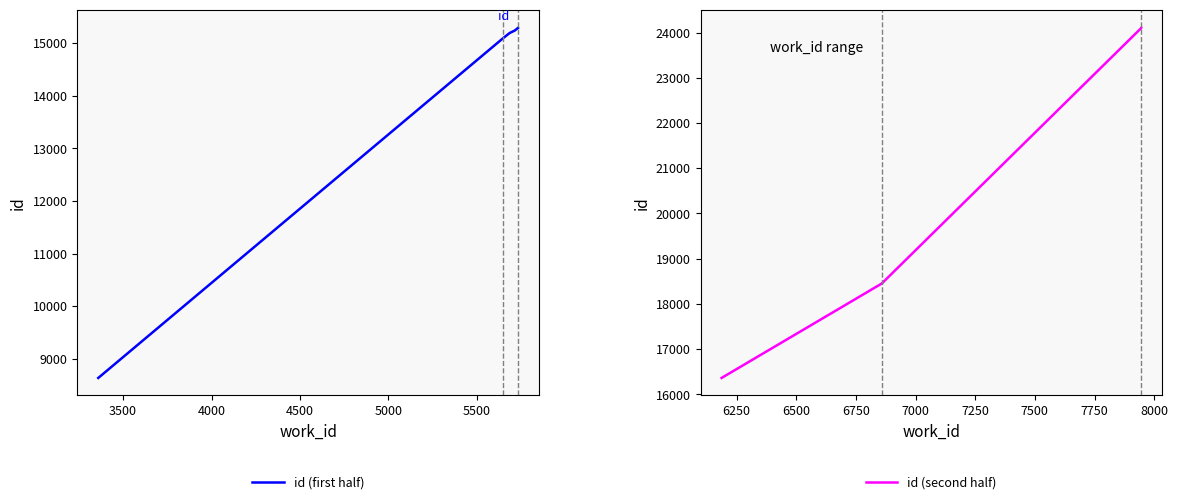

What is the value of the id (first half) point at the 3rd from the left?

15196